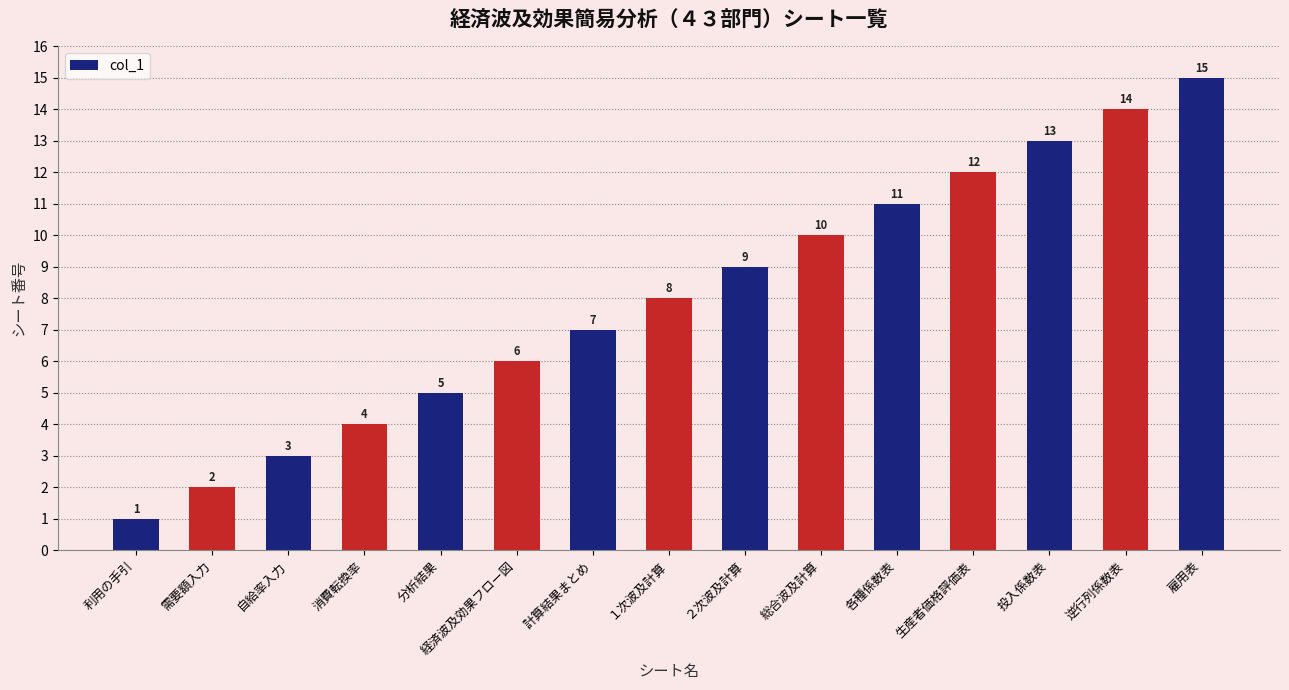

What is the change in value from １次波及計算 to ２次波及計算?

+1